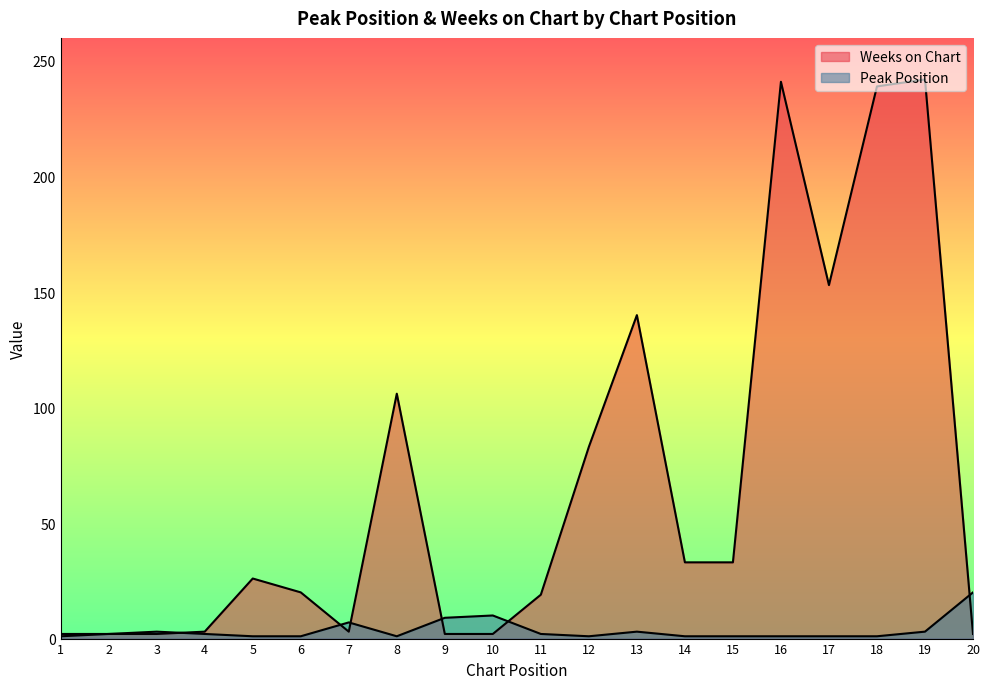

At which category is the sum across all series the highest?

19